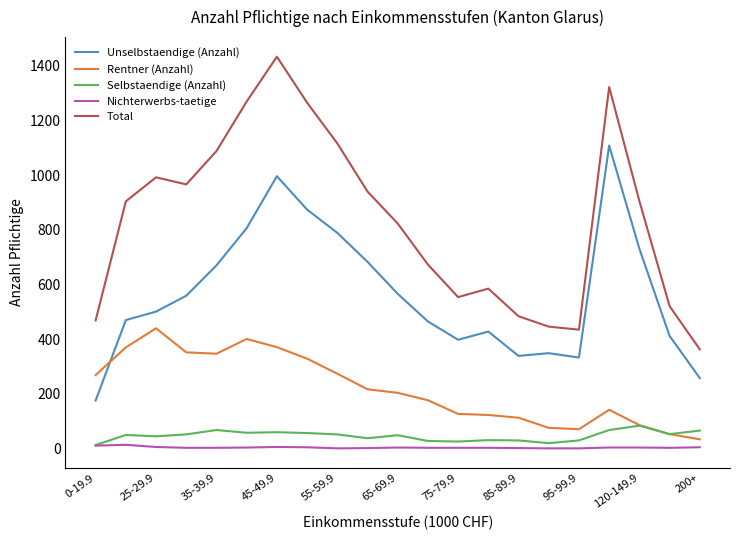

True or false: Unselbstaendige (Anzahl) and Total cross at least once.

False